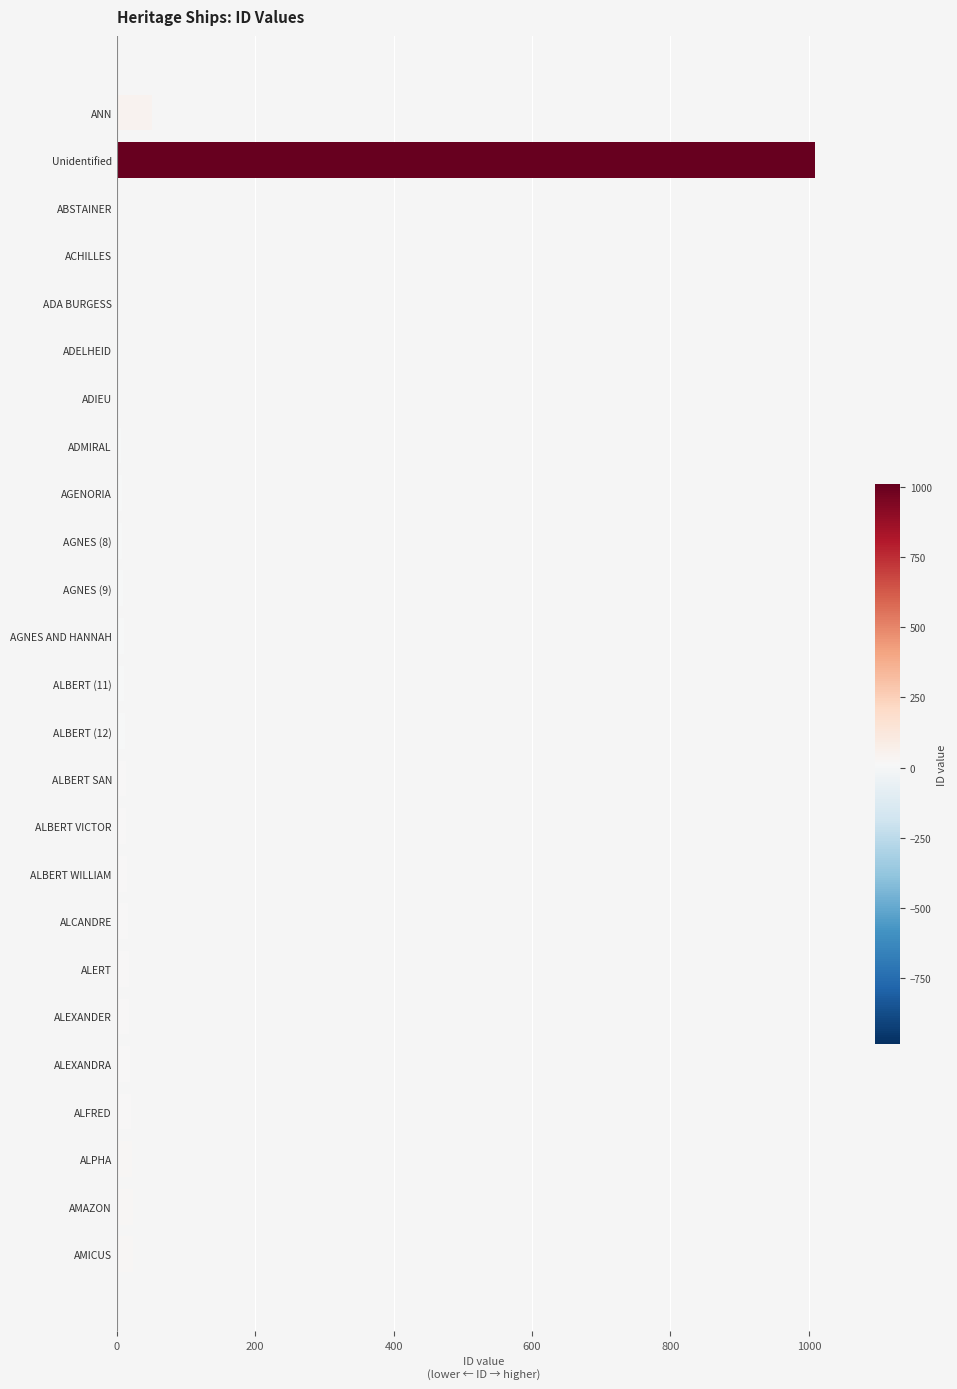

What is the sum of all values?

1339